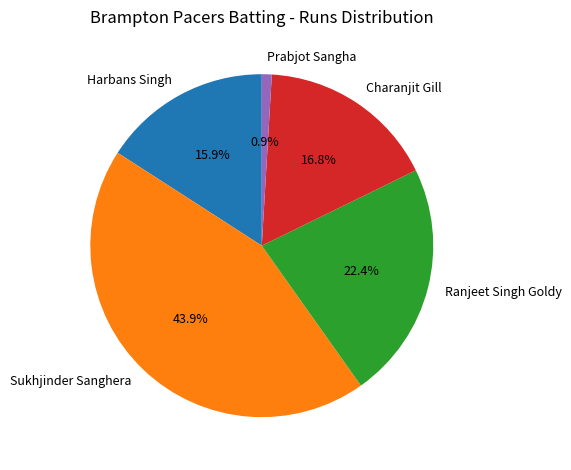

How many slices are in this pie chart?

5